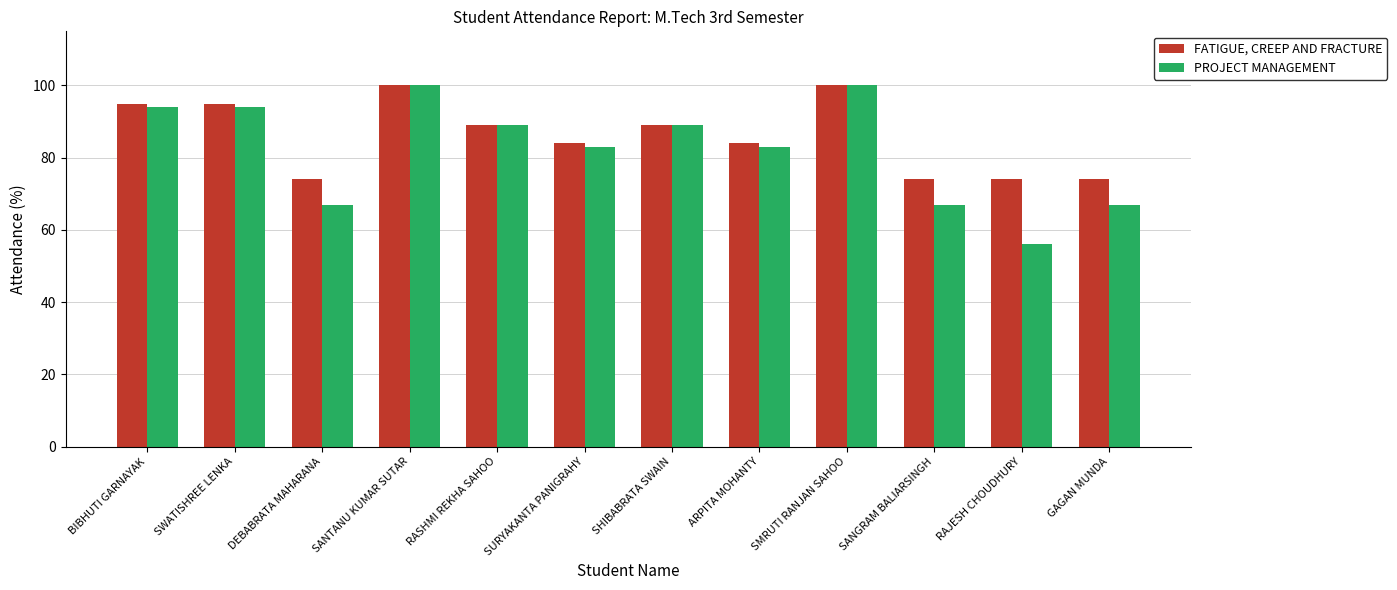

What is the difference between the FATIGUE, CREEP AND FRACTURE values at SANGRAM BALIARSINGH and SURYAKANTA PANIGRAHY?

10